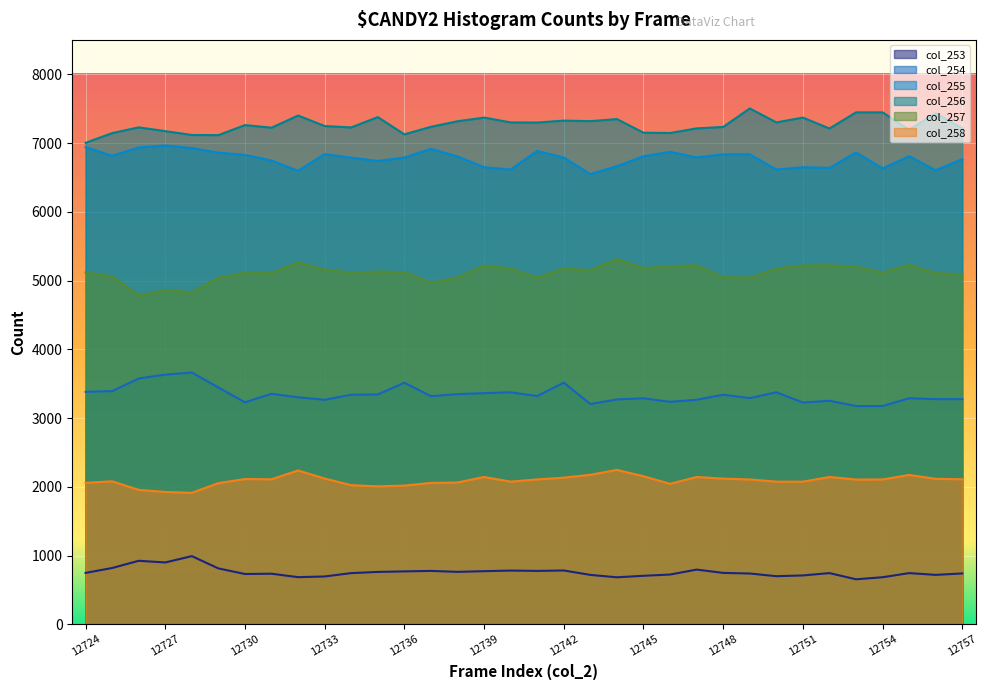

What is the greatest value displayed?

7503